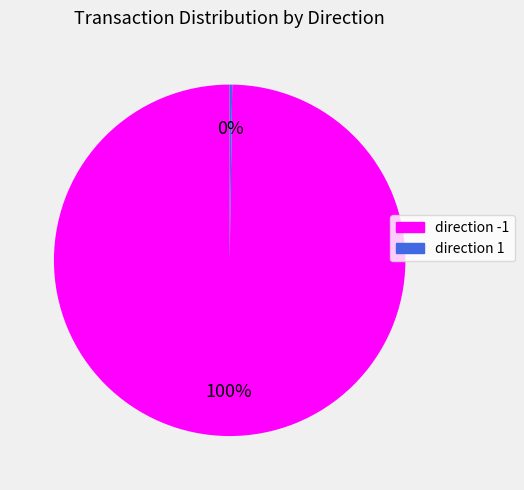

Is it true that direction -1 is 100% of the pie?

True